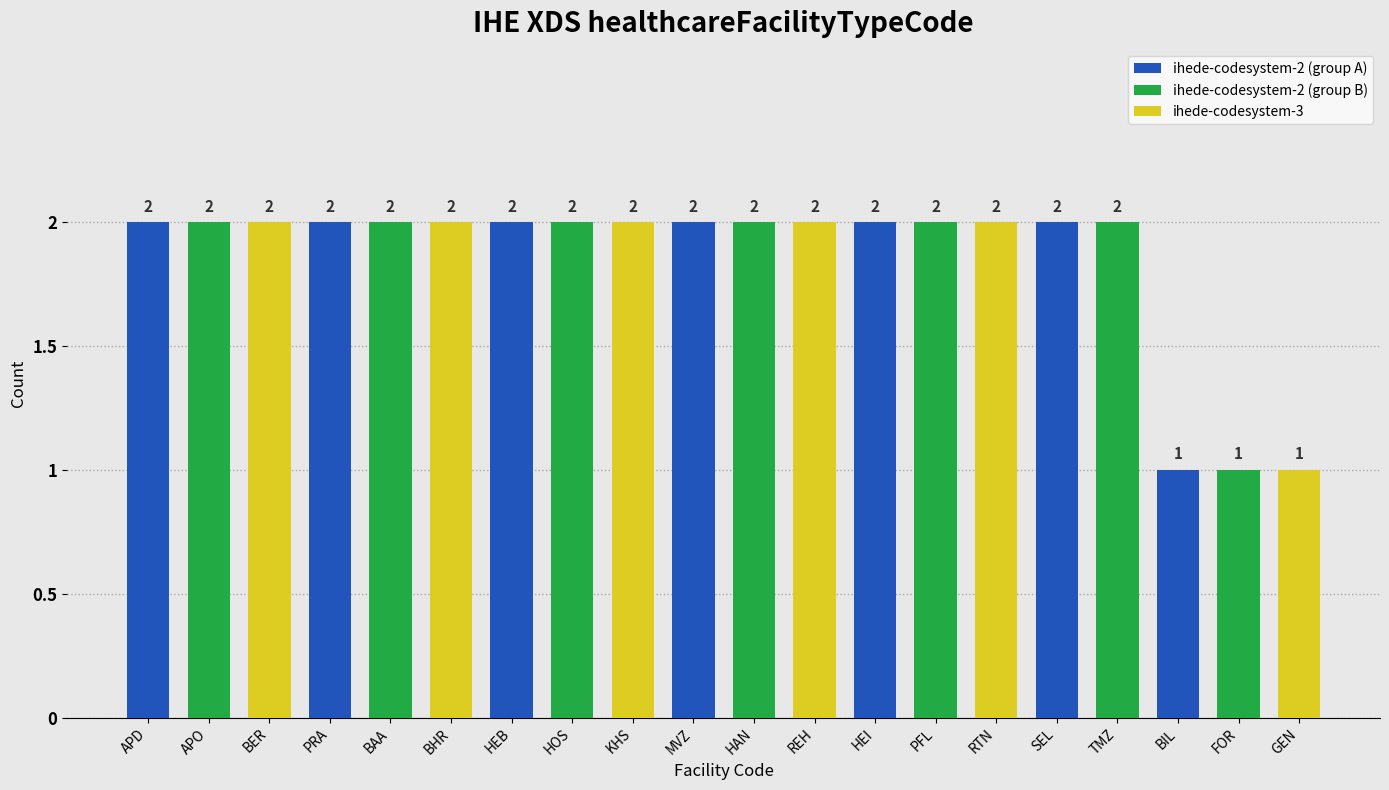

What is the label of the 1st bar from the left?

APD